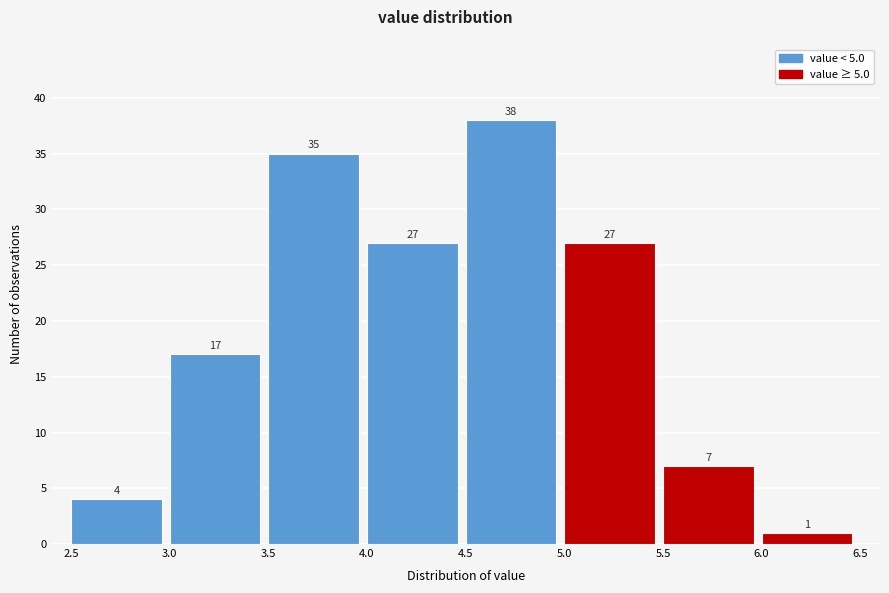

Reading left to right, transcribe this chart: for each bar, give the range it covers on the x-axis and its height.

2.5 to 3.0: 4
3.0 to 3.5: 17
3.5 to 4.0: 35
4.0 to 4.5: 27
4.5 to 5.0: 38
5.0 to 5.5: 27
5.5 to 6.0: 7
6.0 to 6.5: 1